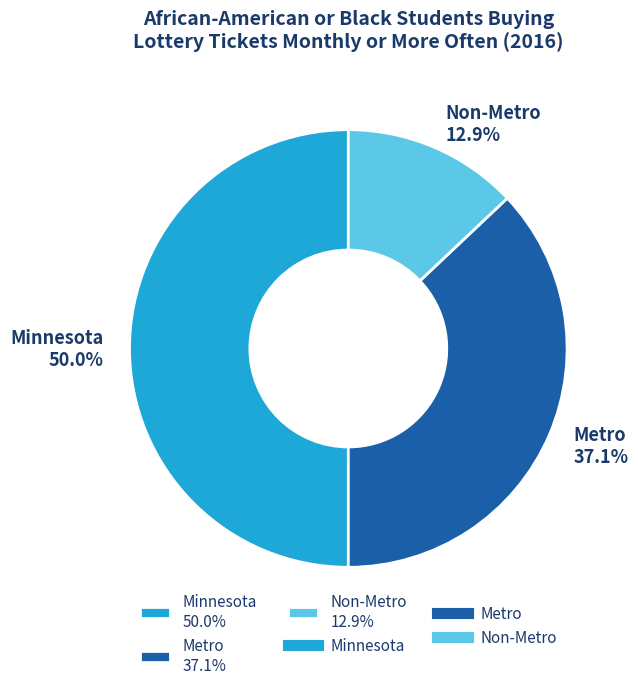

To the nearest percent, what portion does Minnesota represent?

50%